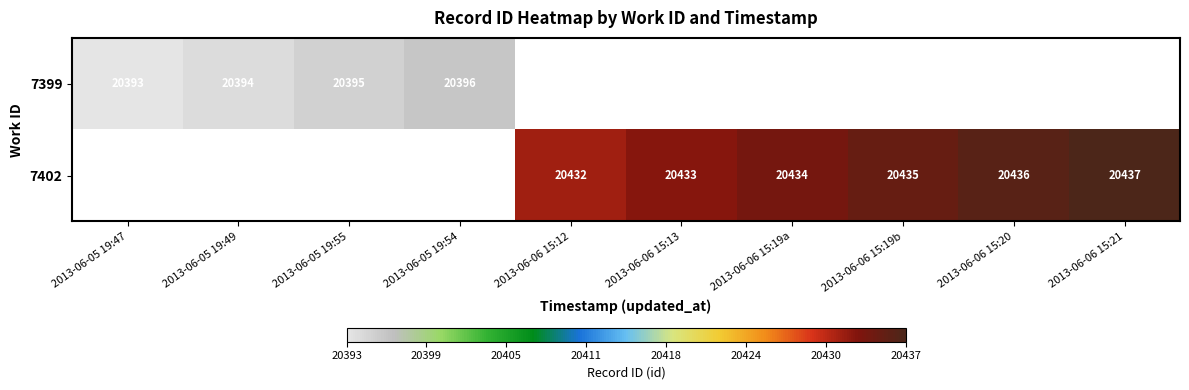

Is the value of 7399 at 2013-06-05 19:47 greater than the value of 7402 at 2013-06-06 15:19a?

No